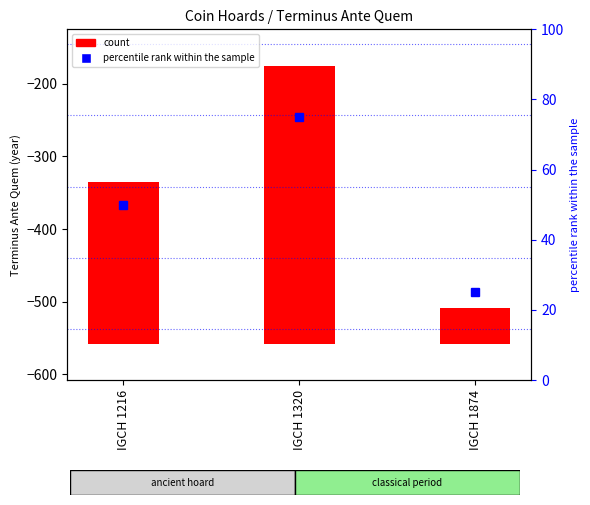

What is the value of the 2nd bar from the left?

383